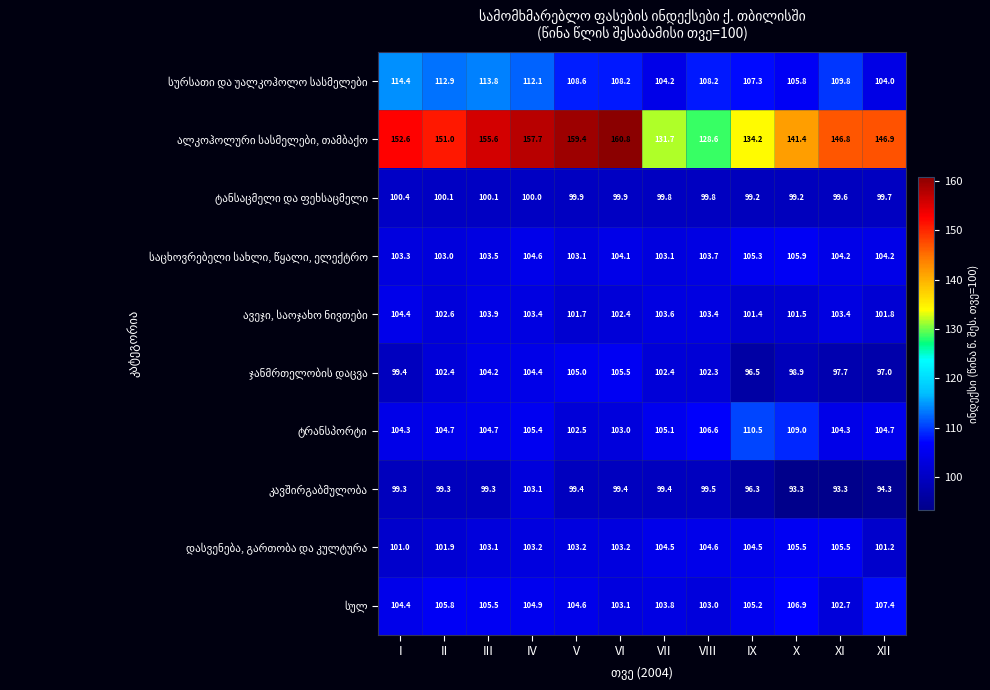

What is the greatest value displayed?

160.8